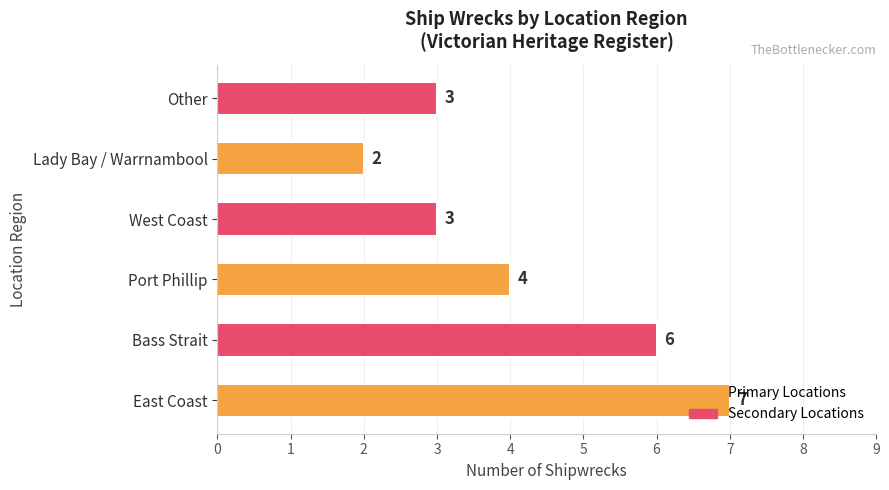

Which category has the lowest value across all series?

Lady Bay / Warrnambool